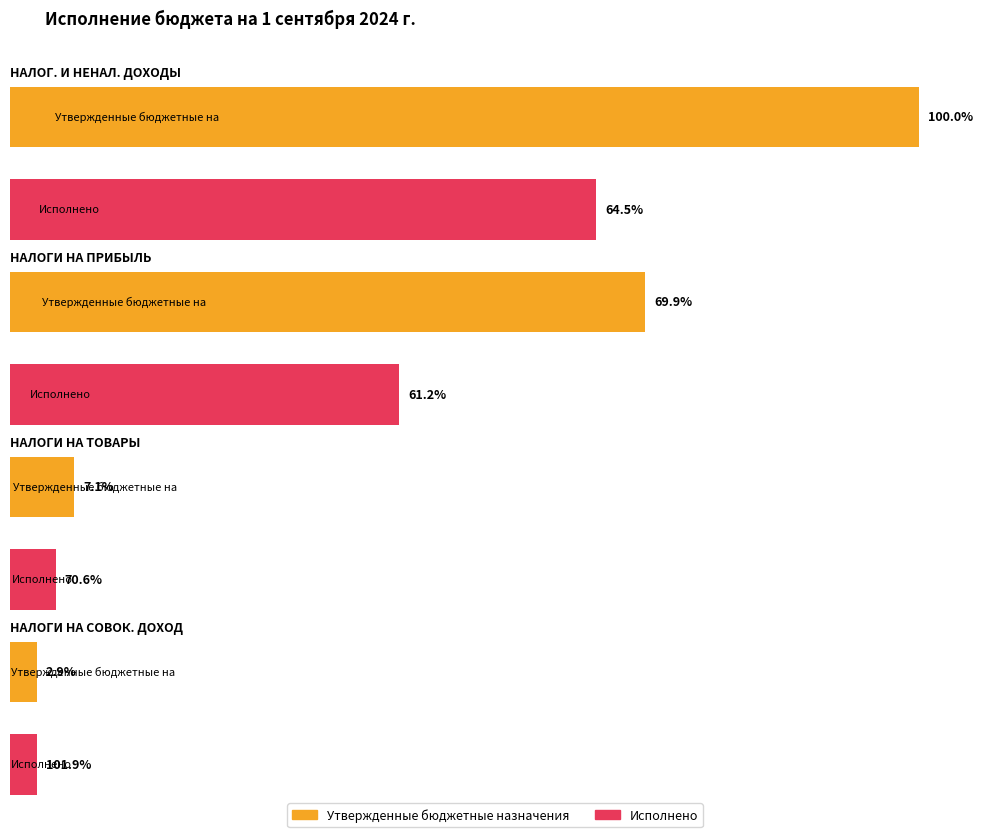

What is the label of the 3rd bar from the left?

НАЛОГИ НА ТОВАРЫ (РАБОТЫ, УСЛУГИ)